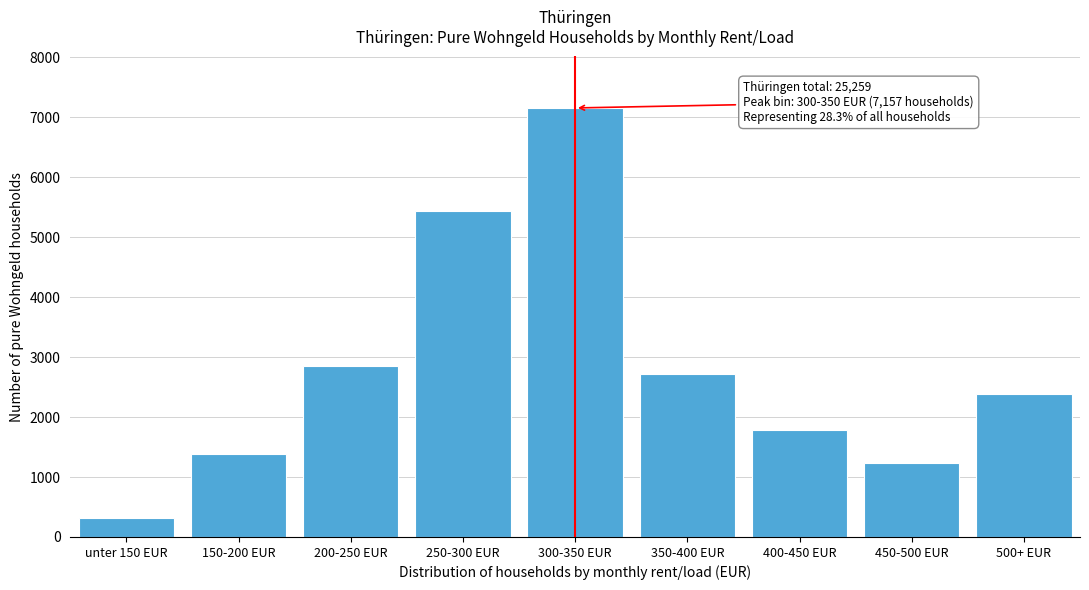

Reading left to right, transcribe all the data shown in this chart.

322	1379	2846	5431	7157	2720	1789	1227	2388